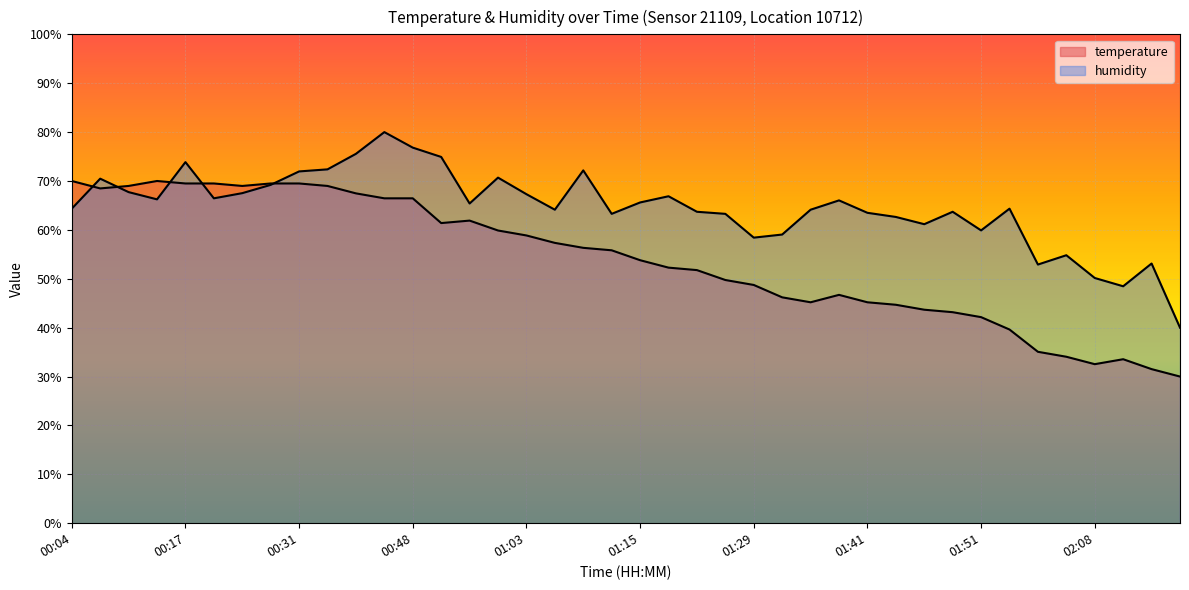

What is the greatest value displayed?

80.0